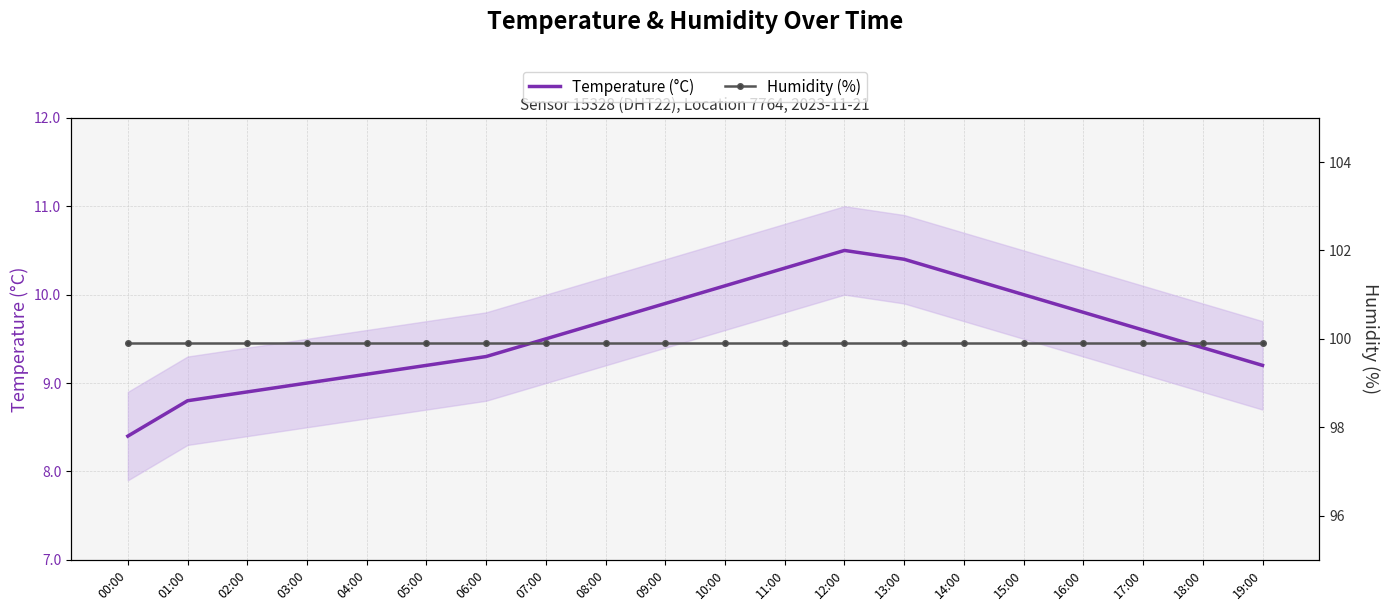

True or false: Humidity (%) and Temperature (°C) cross at least once.

False